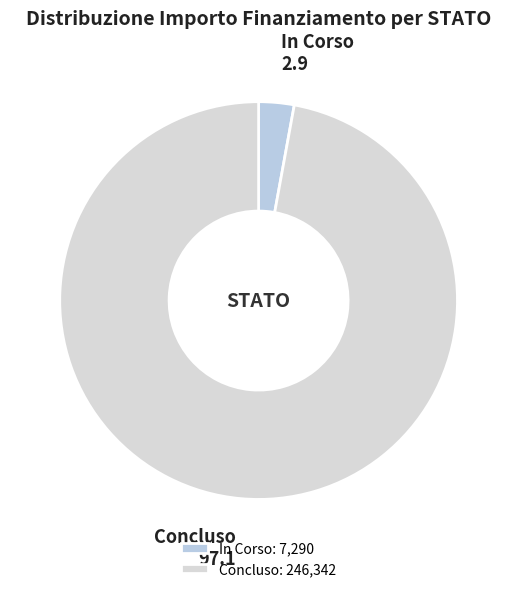

Between In Corso and Concluso, which is larger?

Concluso